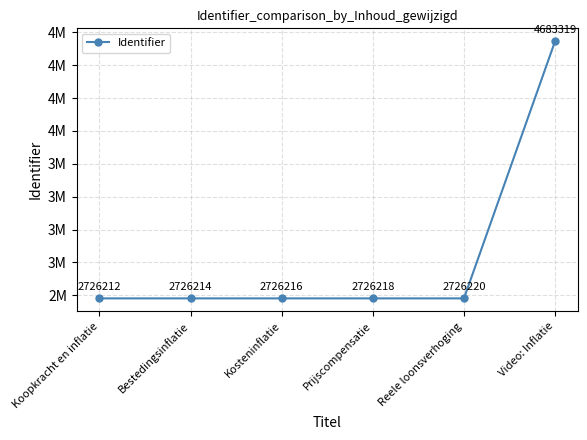

What is the difference between the maximum and minimum values?

1957107